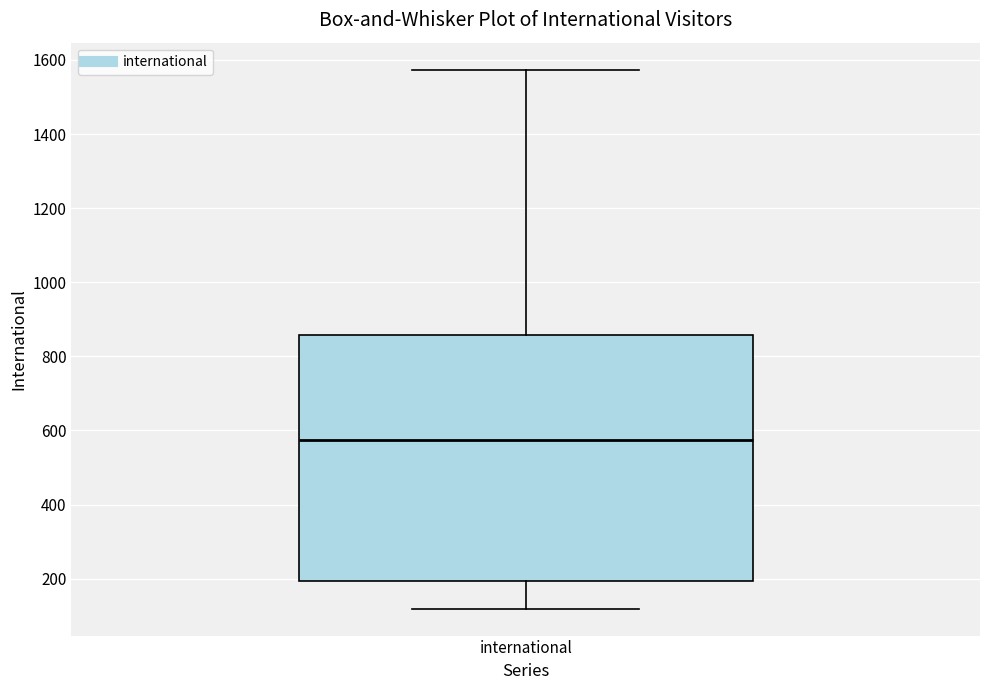

Transcribe this box plot: give where the median line is, the range the box spans, and where the two whiskers end, as read against the y-axis. The values are not printed on the chart, so give them approximately, as read against the axis.

median 580, box 200 to 860, whiskers 120 to 1580